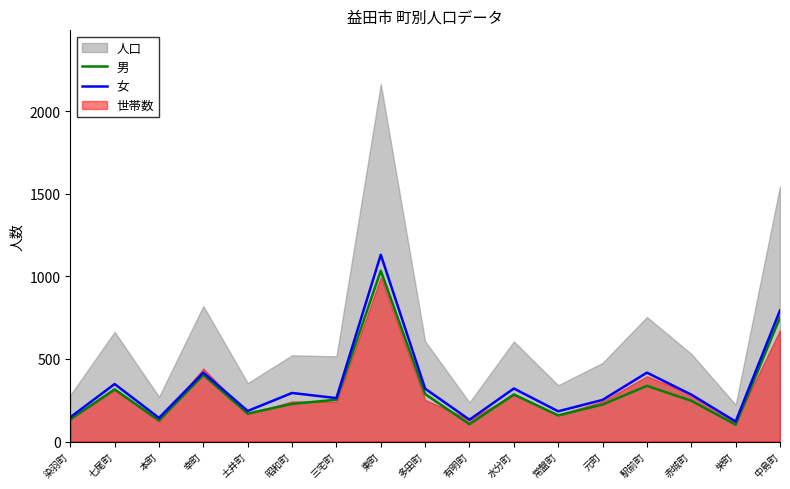

What value does the 男 series have at 赤城町?

247